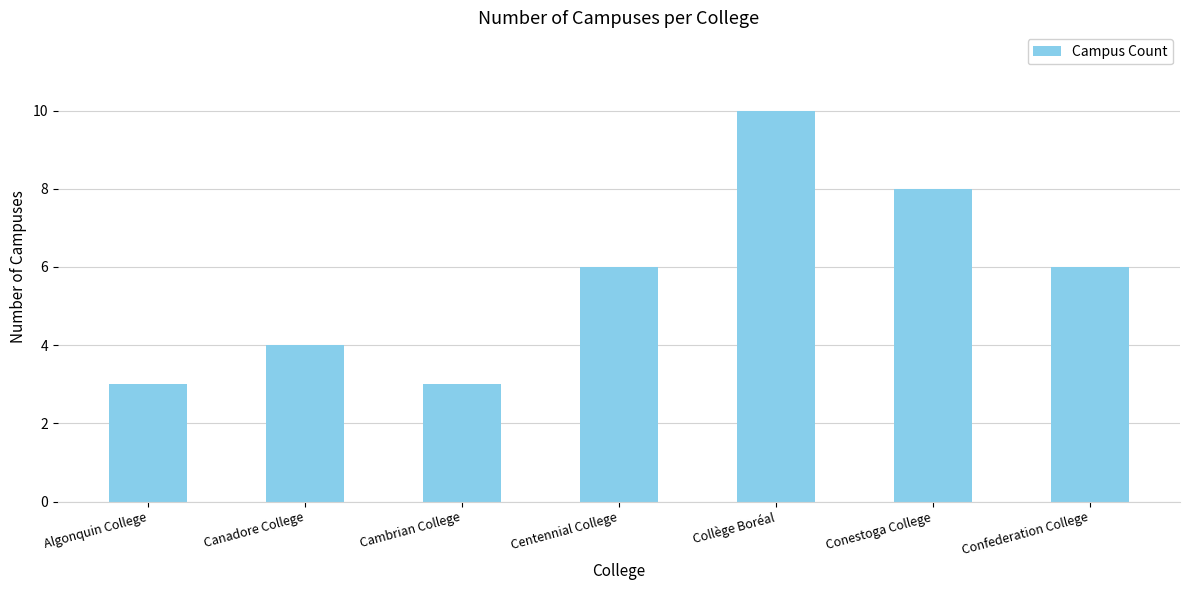

What is the sum of all values?

40